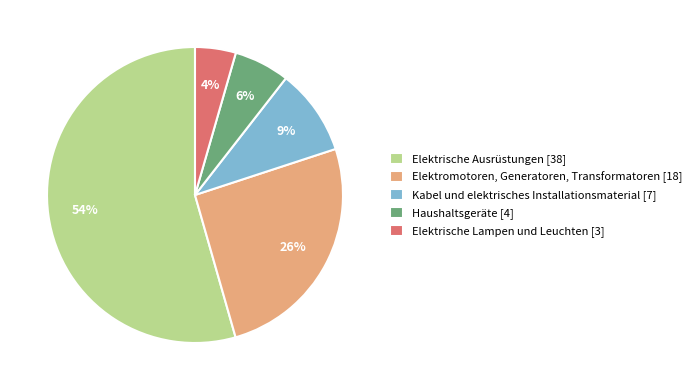

Which has a higher value, Elektromotoren, Generatoren, Transformatoren [18] or Kabel und elektrisches Installationsmaterial [7]?

Elektromotoren, Generatoren, Transformatoren [18]